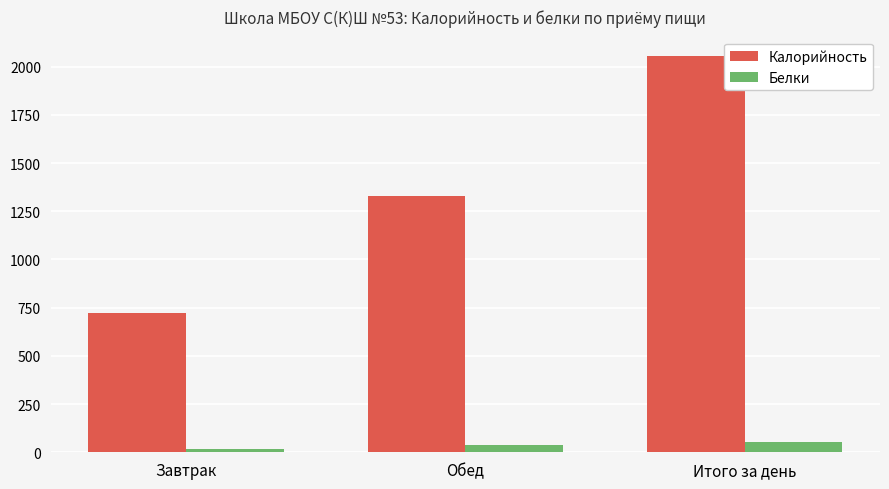

Which series has the largest total across all categories?

Калорийность